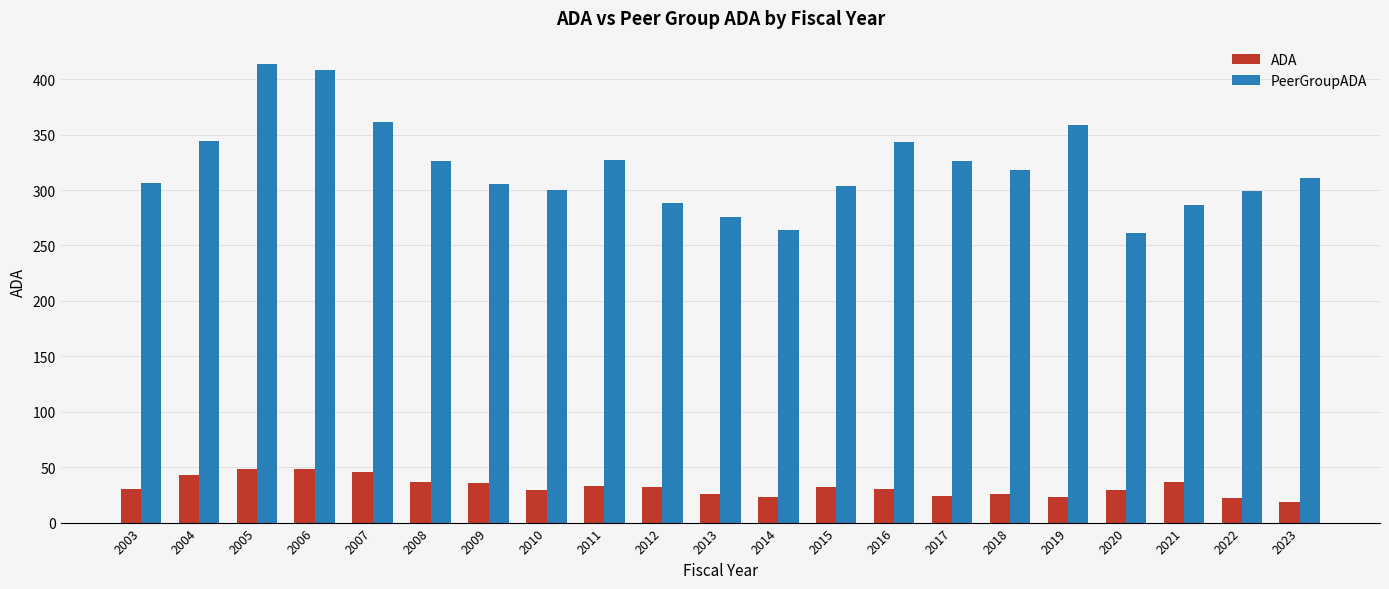

Which series has the widest spread of values?

PeerGroupADA